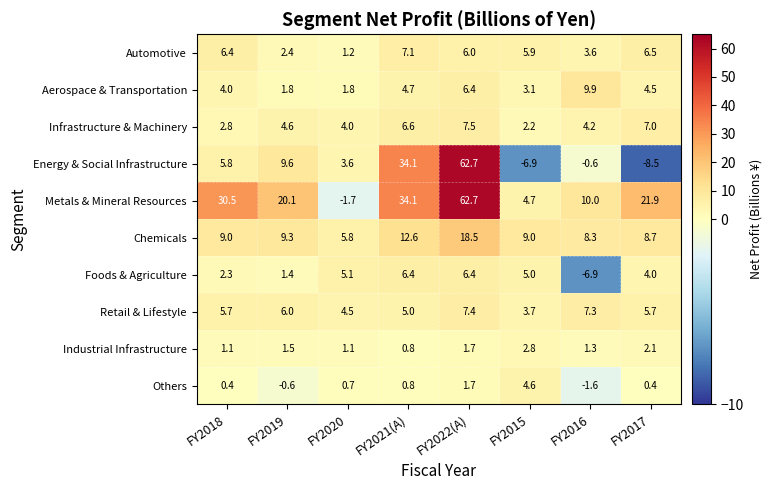

What value does the Metals & Mineral Resources series have at FY2016?

10.0